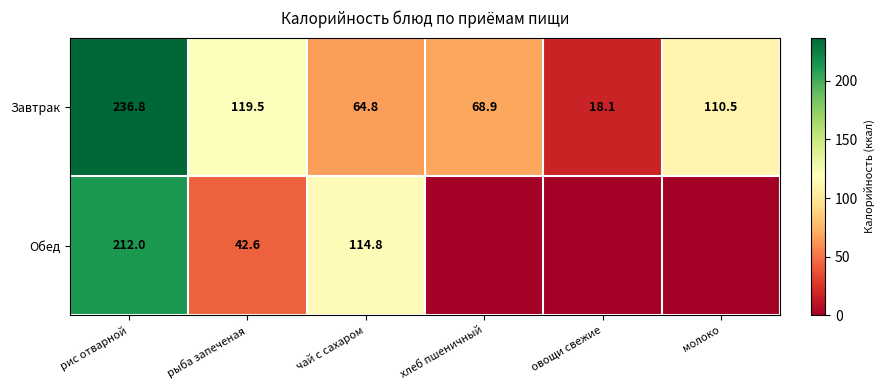

Which series changed the most between рыба запеченая and чай с сахаром?

Обед